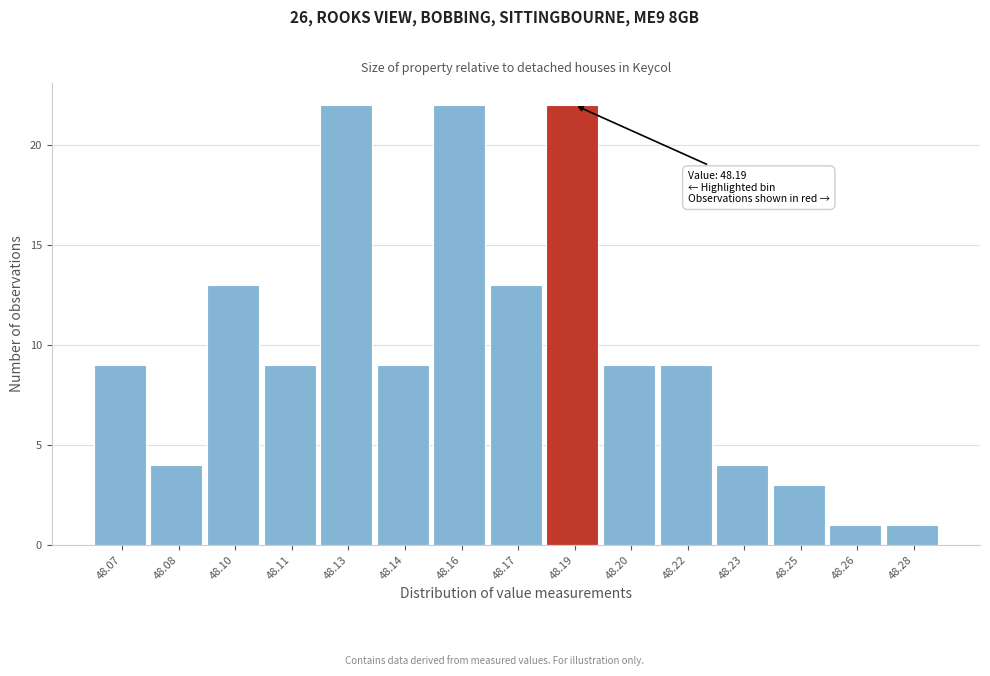

Reading left to right, extract all data points from this chart.

9	4	13	9	22	9	22	13	22	9	9	4	3	1	1